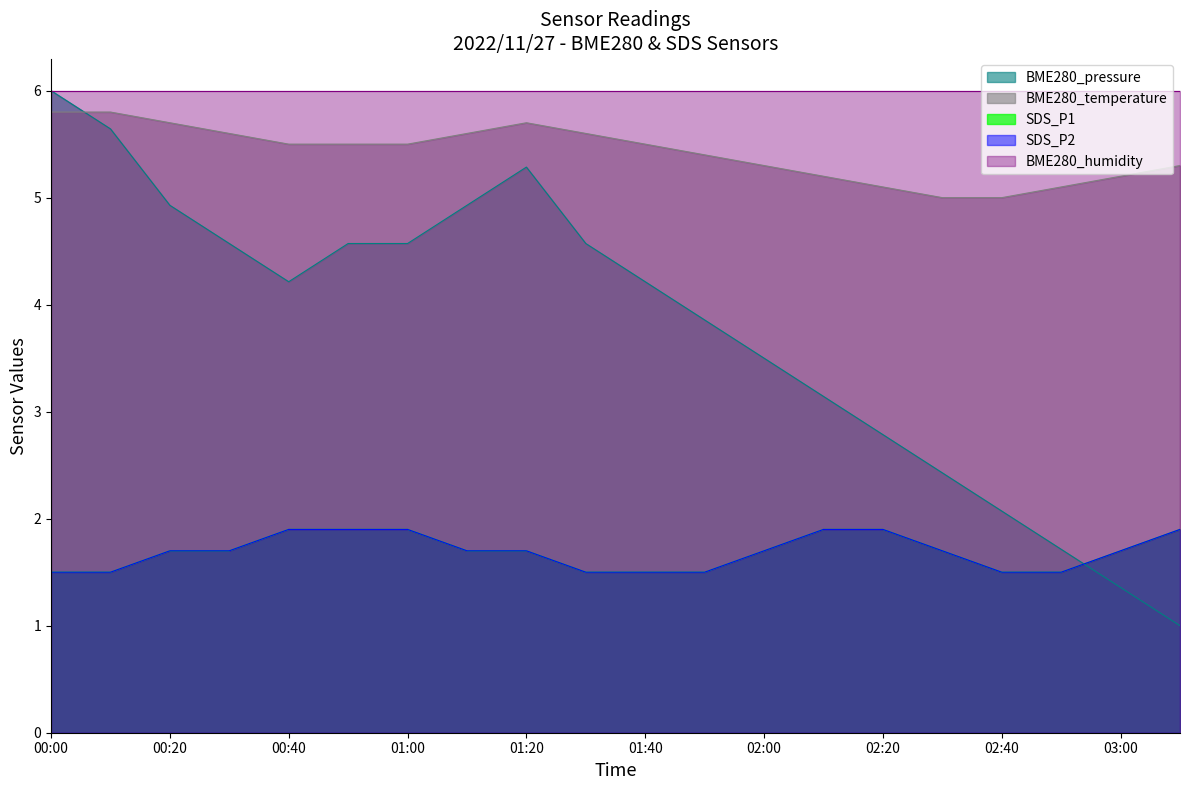

What is the value of the SDS_P1 point at the 2nd from the left?

1.5